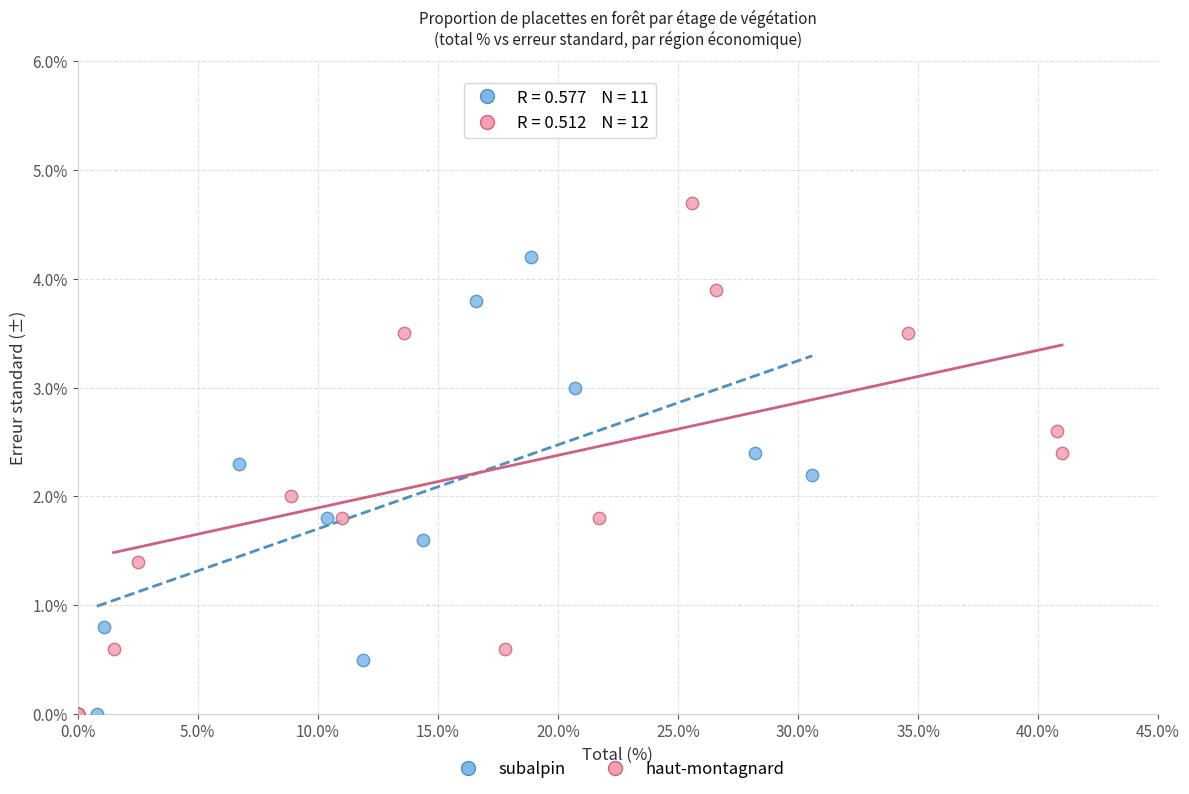

Which series contains the highest Y value?

haut-montagnard